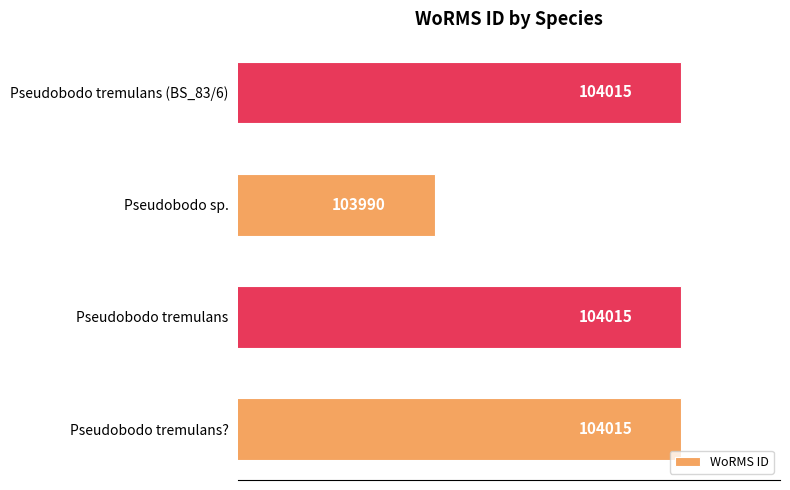

Are the bars horizontal?

Yes